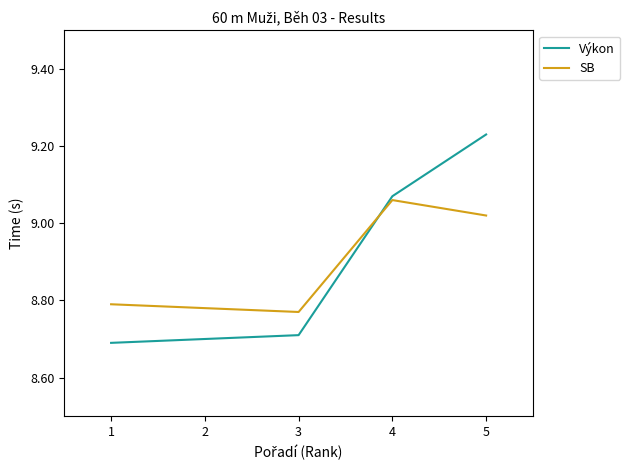

Rank the series at 2 from highest to lowest value.

SB, Výkon